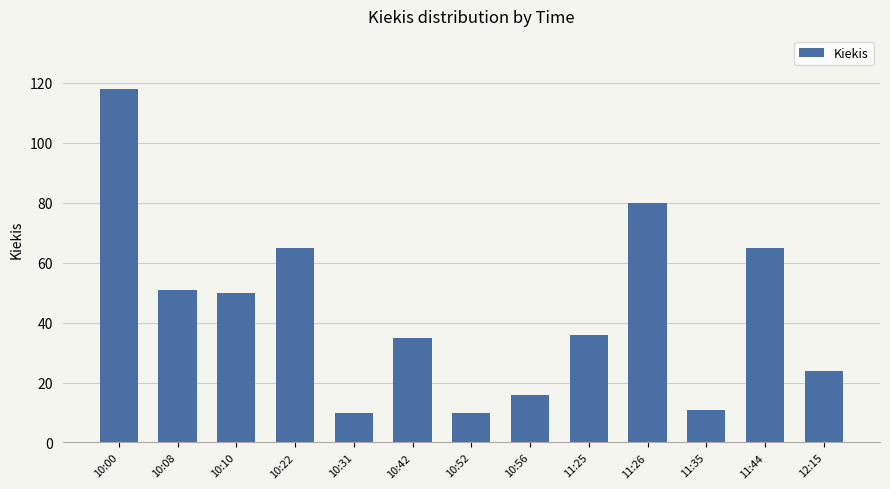

Which label corresponds to the largest value in the chart?

10:00